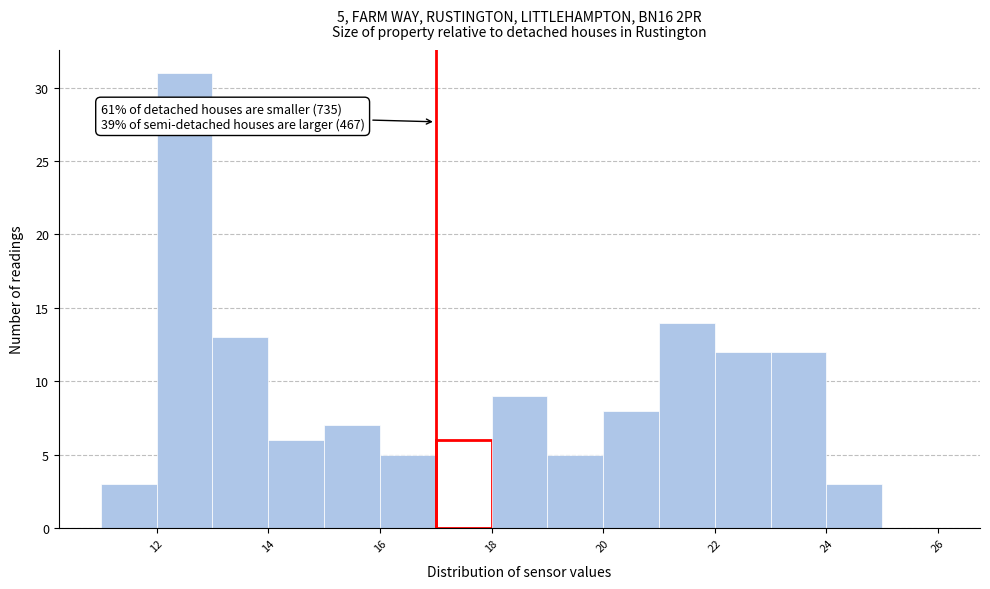

Over which range of the x-axis is the bar tallest?

12 to 13